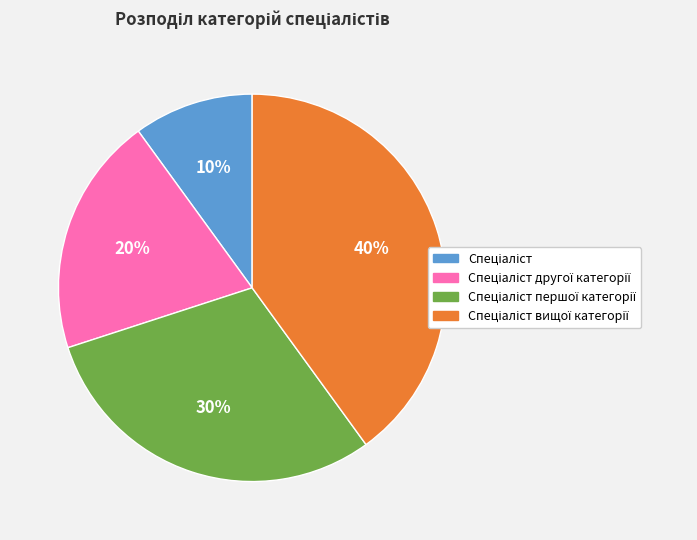

To the nearest percent, what is the average slice percentage?

25%